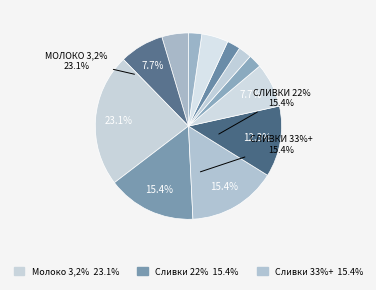

Does any single category account for the majority?

No